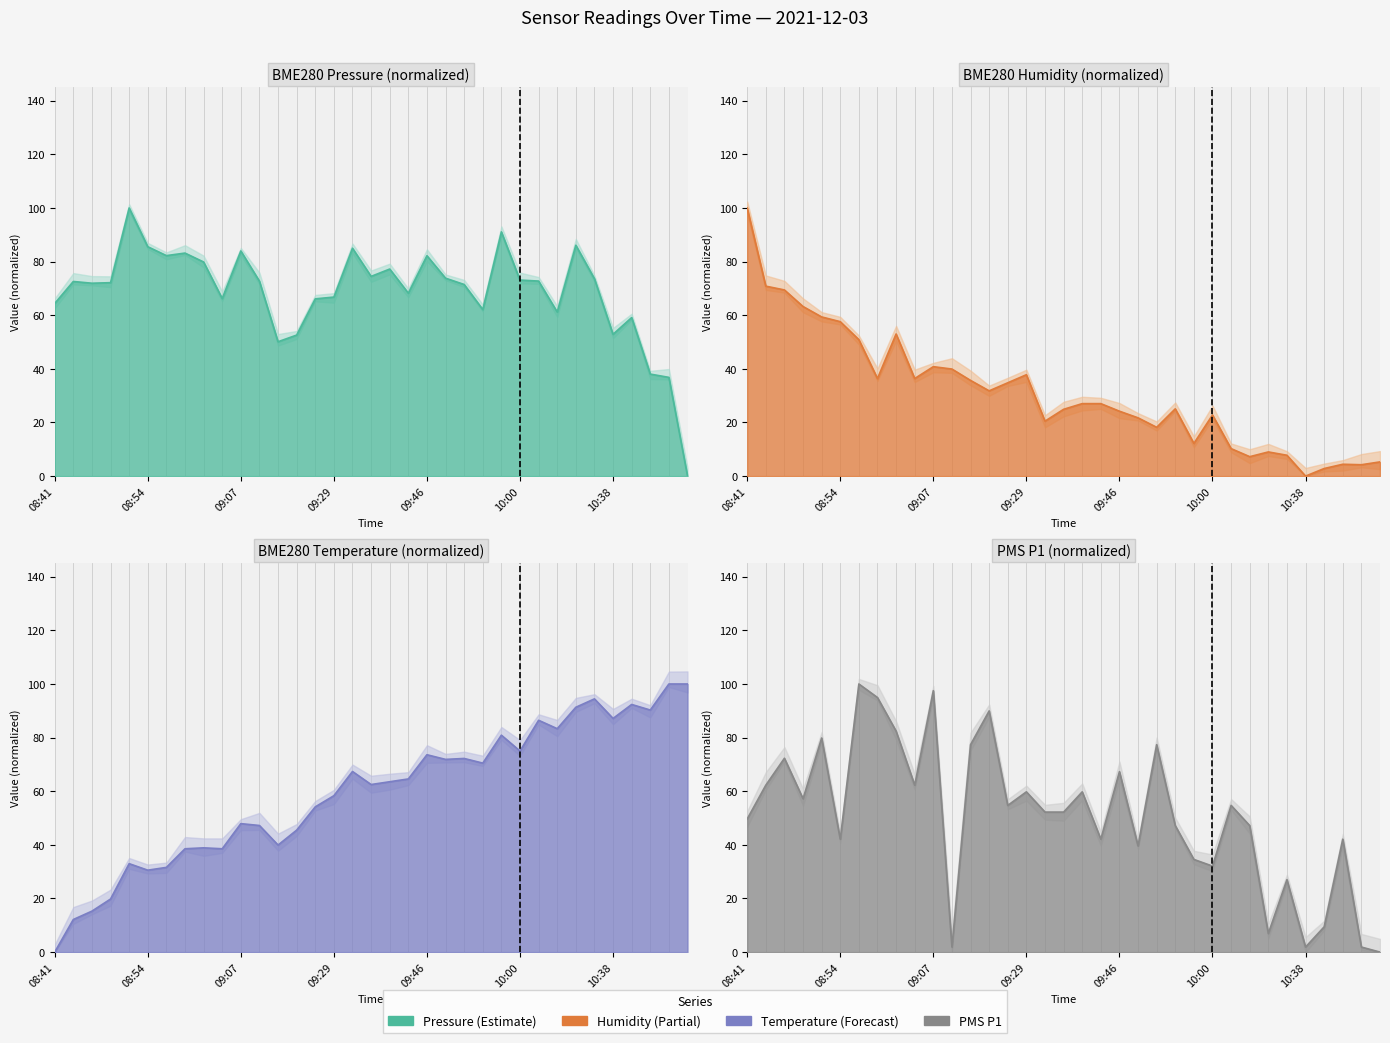

Reading left to right, list all the values displayed in this chart.

BME280_pressure: 08:41=64.4	08:44=72.6	08:46=71.9	08:49=72.1	08:52=100.0	08:54=85.6	08:57=82.2	08:59=83.2	09:02=79.9	09:04=66.2	09:07=84.0	09:09=72.7	09:12=50.1	09:15=52.6	09:23=66.1	09:29=66.8	09:32=85.0	09:34=74.5	09:37=77.2	09:43=68.2	09:46=82.2	09:49=73.8	09:52=71.5	09:55=62.1	09:58=91.1	10:00=73.1	10:16=72.7	10:19=61.2	10:22=86.1	10:30=73.6	10:38=52.9	10:43=59.1	10:49=38.0	10:57=36.8	11:14=0.0
BME280_humidity: 08:41=100.0	08:44=70.8	08:46=69.4	08:49=63.3	08:52=59.4	08:54=57.6	08:57=50.9	08:59=36.4	09:02=53.0	09:04=36.4	09:07=40.8	09:09=39.9	09:12=35.7	09:15=31.8	09:23=34.8	09:29=37.8	09:32=20.5	09:34=24.9	09:37=27.0	09:43=27.0	09:46=24.2	09:49=21.7	09:52=18.2	09:55=25.1	09:58=12.2	10:00=22.8	10:16=10.2	10:19=7.2	10:22=9.0	10:30=7.8	10:38=0.0	10:43=2.8	10:49=4.4	10:57=4.2	11:14=5.3
BME280_temperature: 08:41=0.0	08:44=12.2	08:46=15.3	08:49=19.8	08:52=33.0	08:54=30.6	08:57=31.6	08:59=38.5	09:02=38.9	09:04=38.5	09:07=47.9	09:09=47.2	09:12=39.9	09:15=45.5	09:23=54.2	09:29=58.3	09:32=67.4	09:34=62.5	09:37=63.5	09:43=64.6	09:46=73.6	09:49=71.9	09:52=72.2	09:55=70.5	09:58=80.9	10:00=75.0	10:16=86.5	10:19=83.3	10:22=91.3	10:30=94.4	10:38=87.2	10:43=92.4	10:49=90.3	10:57=100.0	11:14=100.0
PMS_P1: 08:41=49.7	08:44=62.3	08:46=72.3	08:49=57.2	08:52=79.8	08:54=42.1	08:57=100.0	08:59=94.9	09:02=82.4	09:04=62.3	09:07=97.5	09:09=1.9	09:12=77.4	09:15=90.0	09:23=54.7	09:29=59.8	09:32=52.2	09:34=52.2	09:37=59.8	09:43=42.1	09:46=67.3	09:49=39.6	09:52=77.4	09:55=47.2	09:58=34.6	10:00=32.1	10:16=54.7	10:19=47.2	10:22=6.9	10:30=27.0	10:38=1.9	10:43=9.4	10:49=42.1	10:57=1.9	11:14=0.0